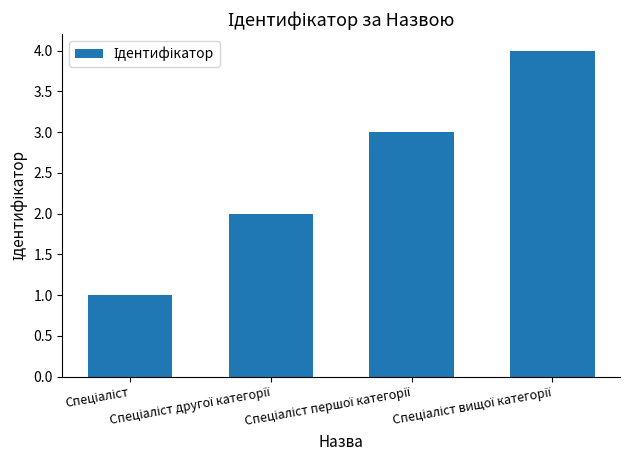

What is the smallest value displayed?

1